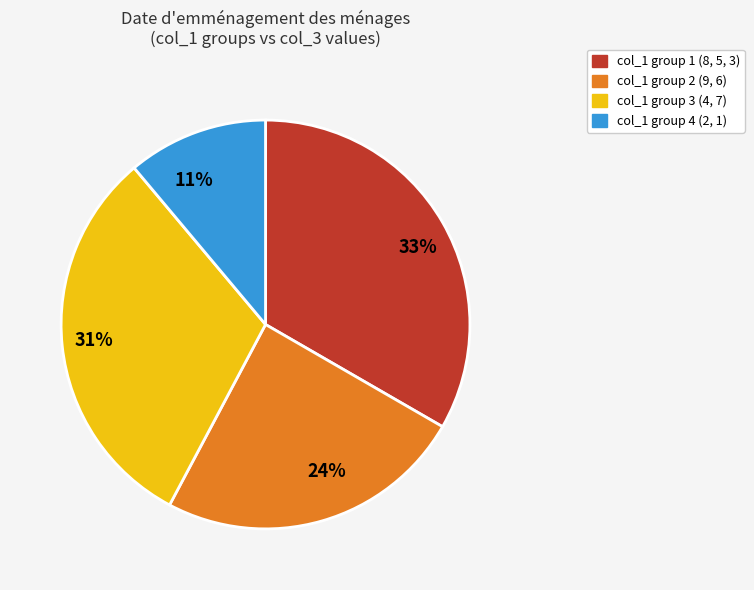

Rank the categories by value from lowest to highest.

11%, 24%, 31%, 33%